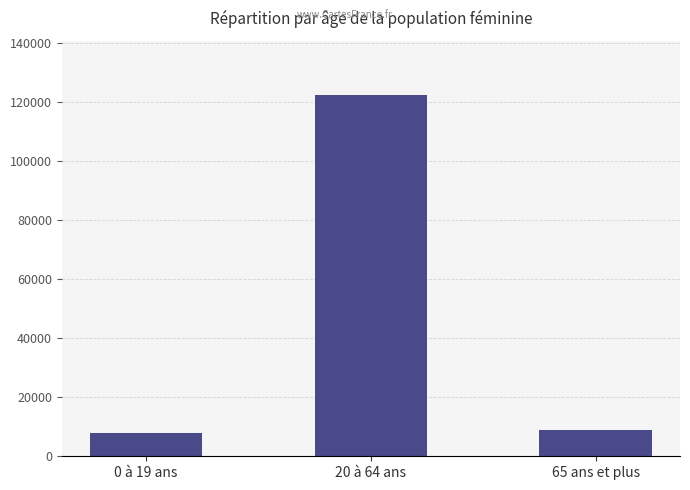

Is it true that the value at 0 à 19 ans is 12008?

False